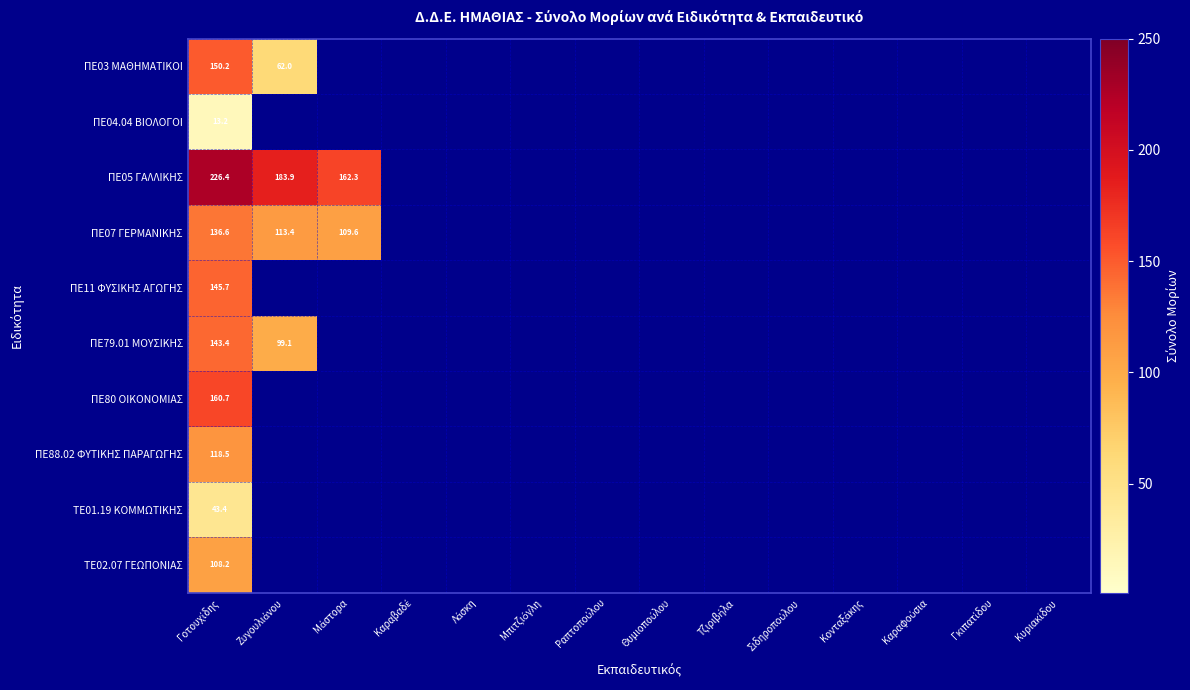

At which category is the sum across all series the highest?

Γοτουχίδης